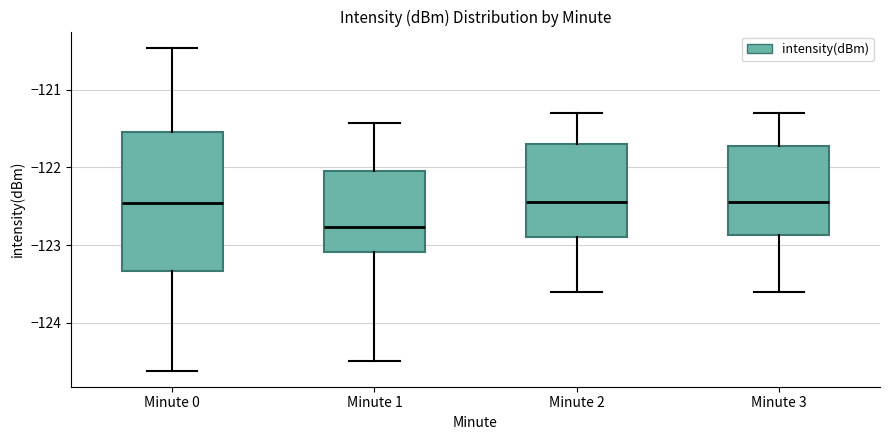

Reading left to right, read every box against the y-axis: the position of its median line, the range the box covers, and the ends of its whiskers. The values are not printed on the chart, so give them approximately, as read against the axis.

Minute 0: median -122.5, box -123.3 to -121.5, whiskers -124.6 to -120.5
Minute 1: median -122.8, box -123.1 to -122.0, whiskers -124.5 to -121.4
Minute 2: median -122.4, box -122.9 to -121.7, whiskers -123.6 to -121.3
Minute 3: median -122.4, box -122.9 to -121.7, whiskers -123.6 to -121.3